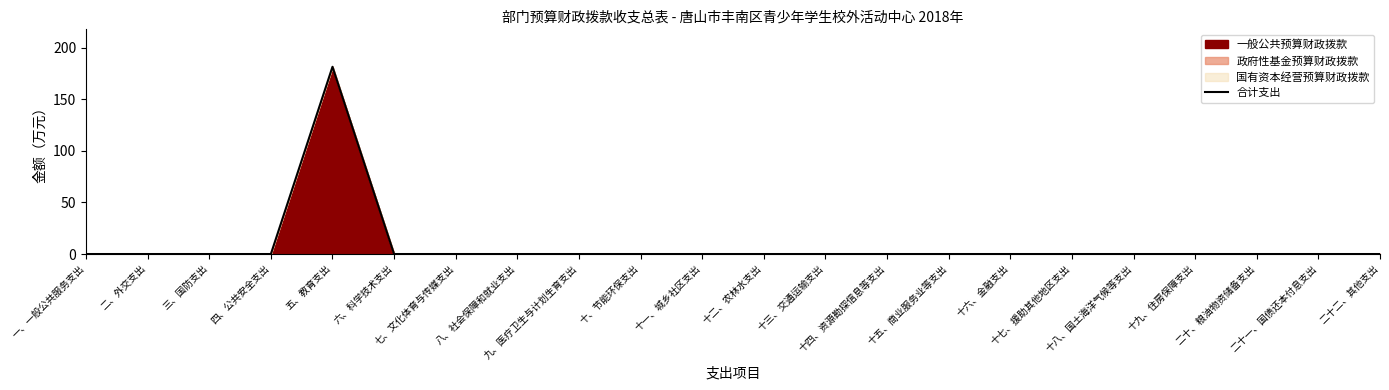

The value at 十五、商业服务业等支出 is 60.7. True or false?

False